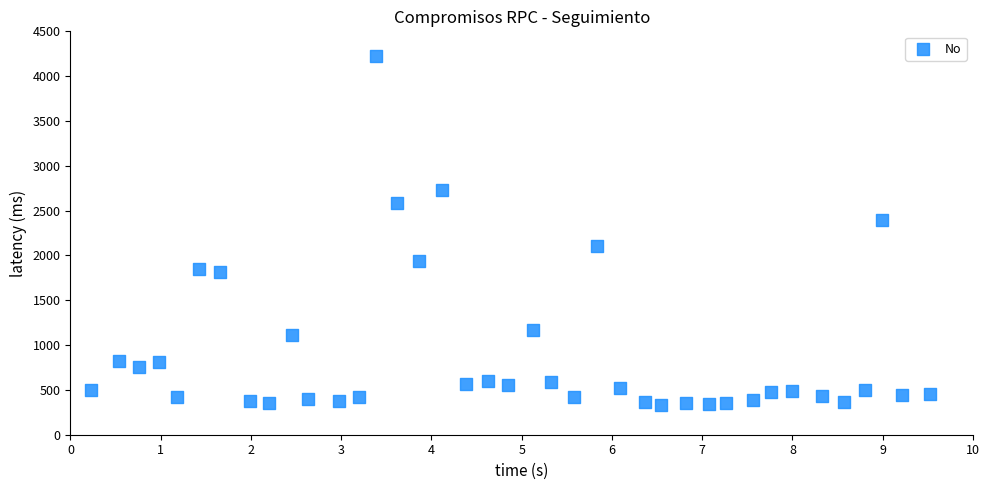

What is the range of X values (max minus min)?

9.3